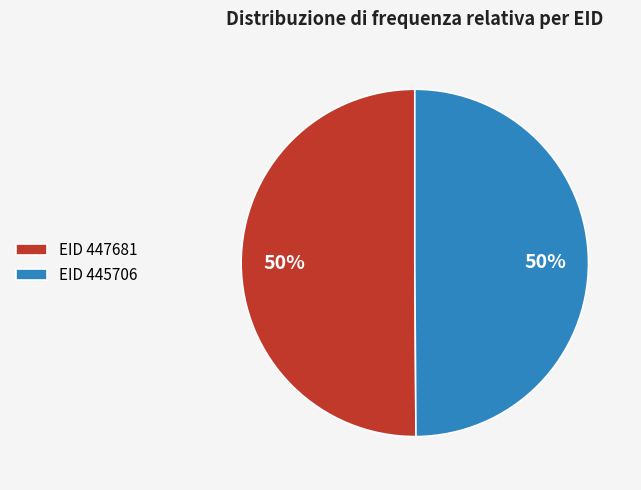

Do EID 447681 and EID 445706 together represent more than half of the pie?

Yes